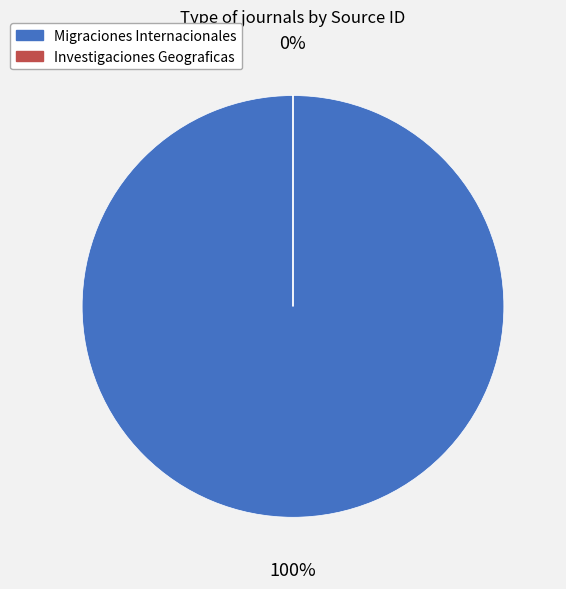

How many segments does this pie chart have?

2